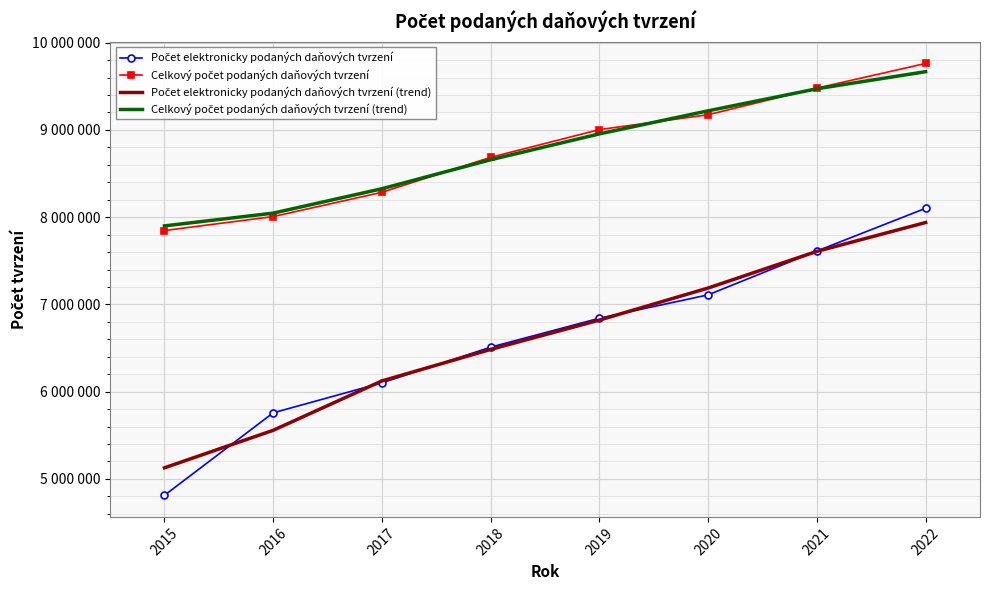

Between which two adjacent categories do Celkový počet podaných daňových tvrzení (trend) and Celkový počet podaných daňových tvrzení first intersect?

2017 and 2018